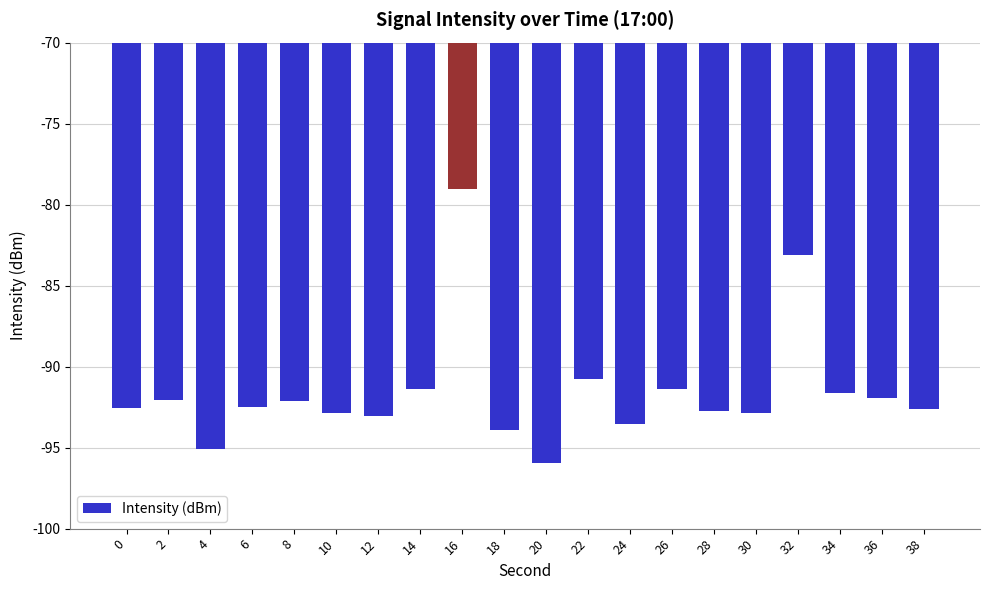

What is the value of the 17th bar from the left?

-83.1